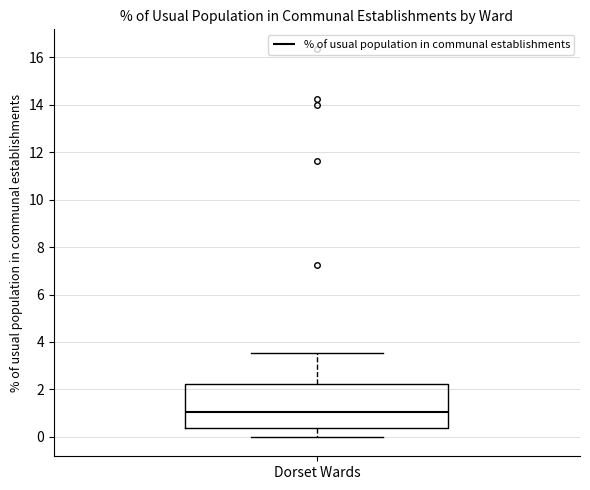

Transcribe this box plot: give where the median line is, the range the box spans, and where the two whiskers end, as read against the y-axis. The values are not printed on the chart, so give them approximately, as read against the axis.

median 1.0, box 0.4 to 2.2, whiskers 0.0 to 3.6